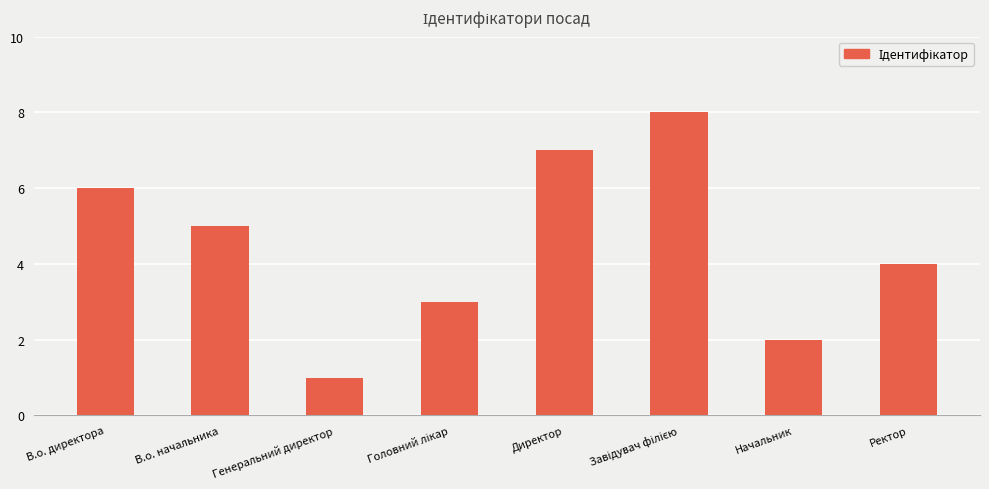

Reading left to right, transcribe all the data shown in this chart.

6	5	1	3	7	8	2	4